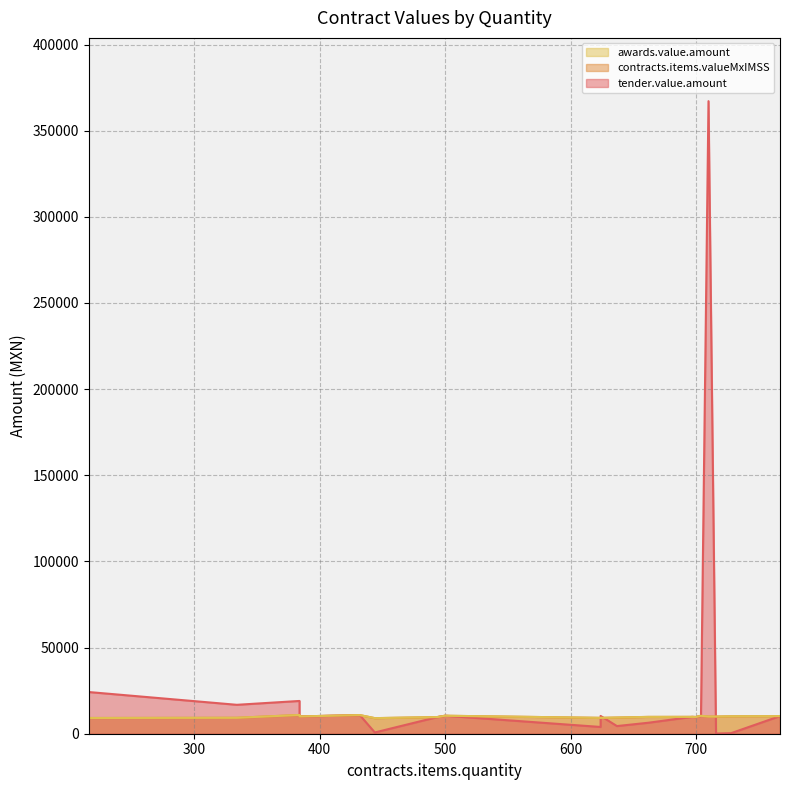

How many times do tender.value.amount and awards.value.amount cross each other?

5